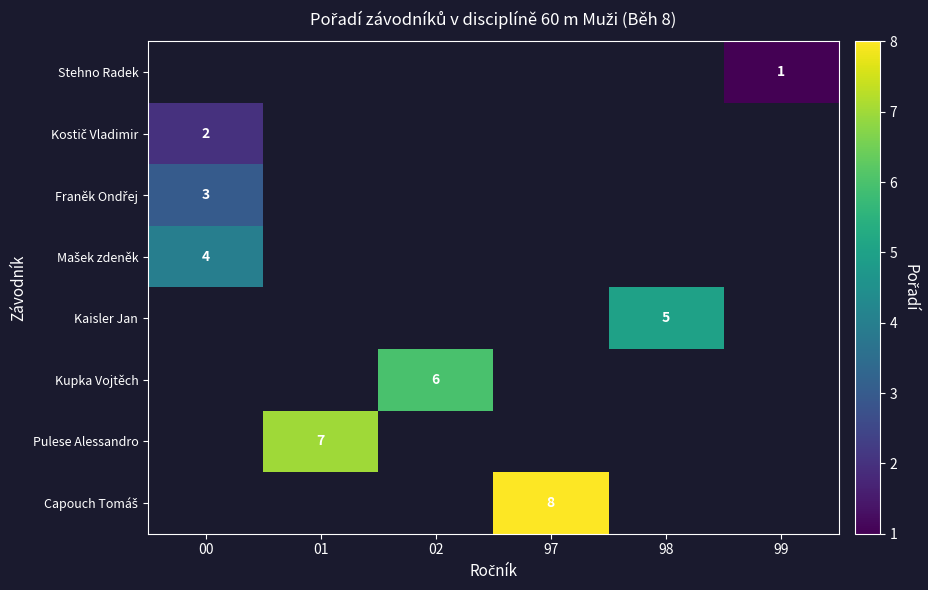

How many positive values does the row_5 series have?

1